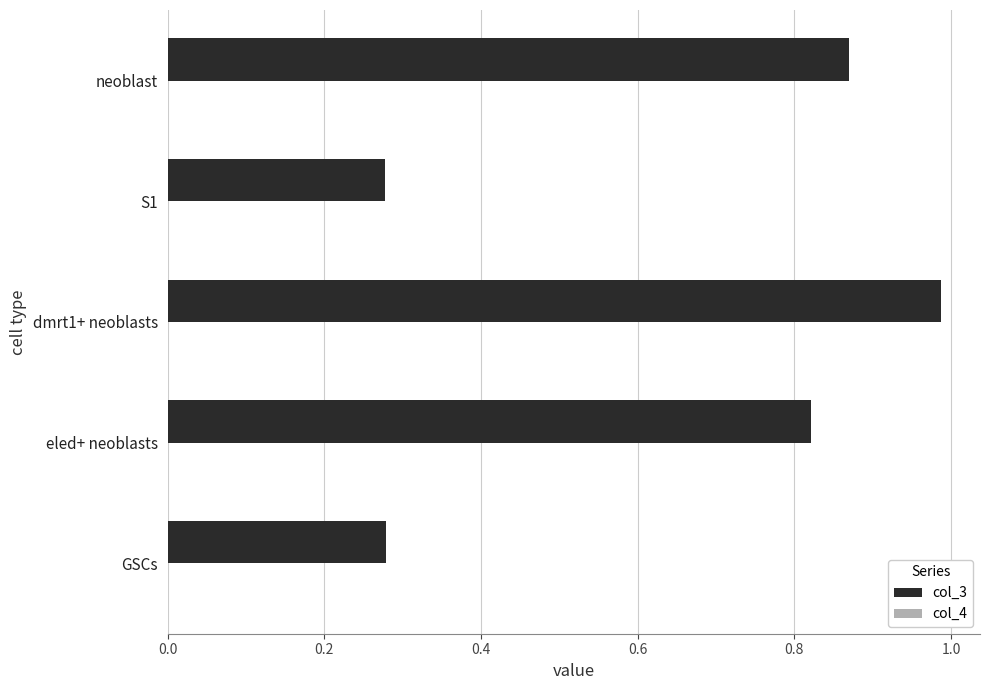

Is it true that col_3 equals 0.4 at neoblast?

False